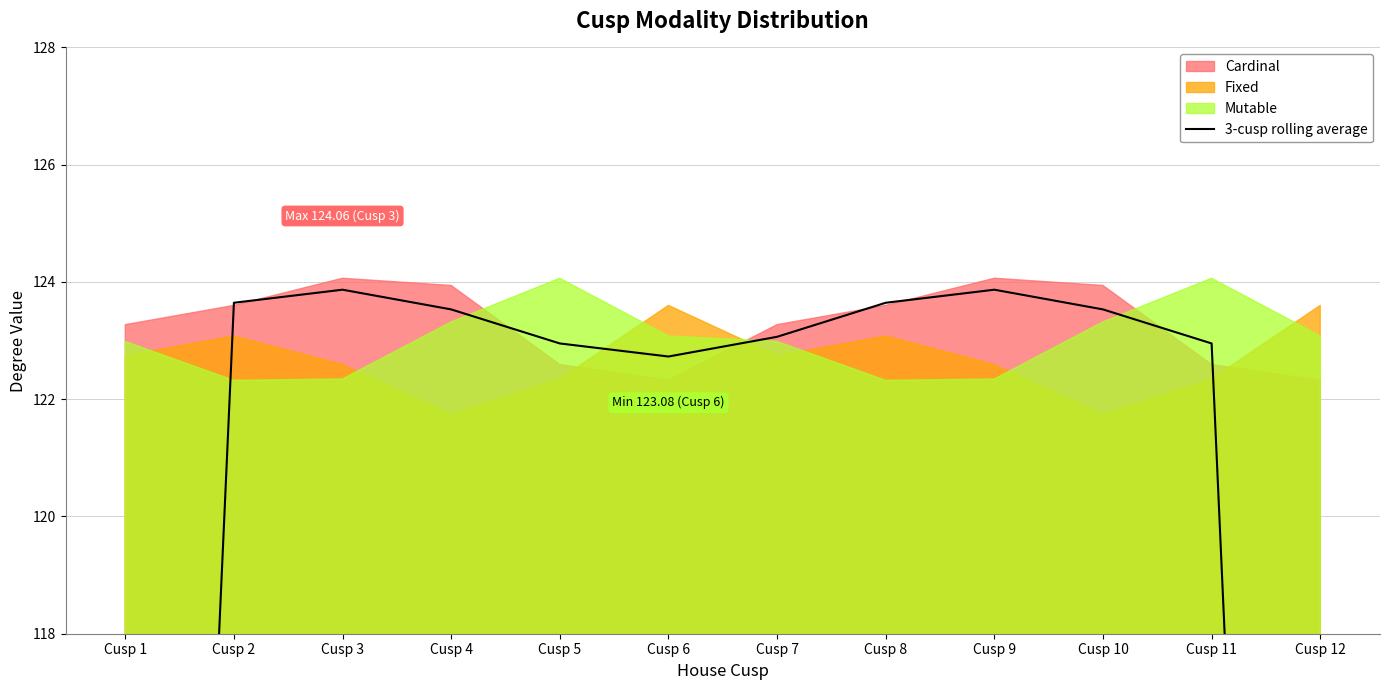

Which label corresponds to the largest value in the chart?

Cusp 3